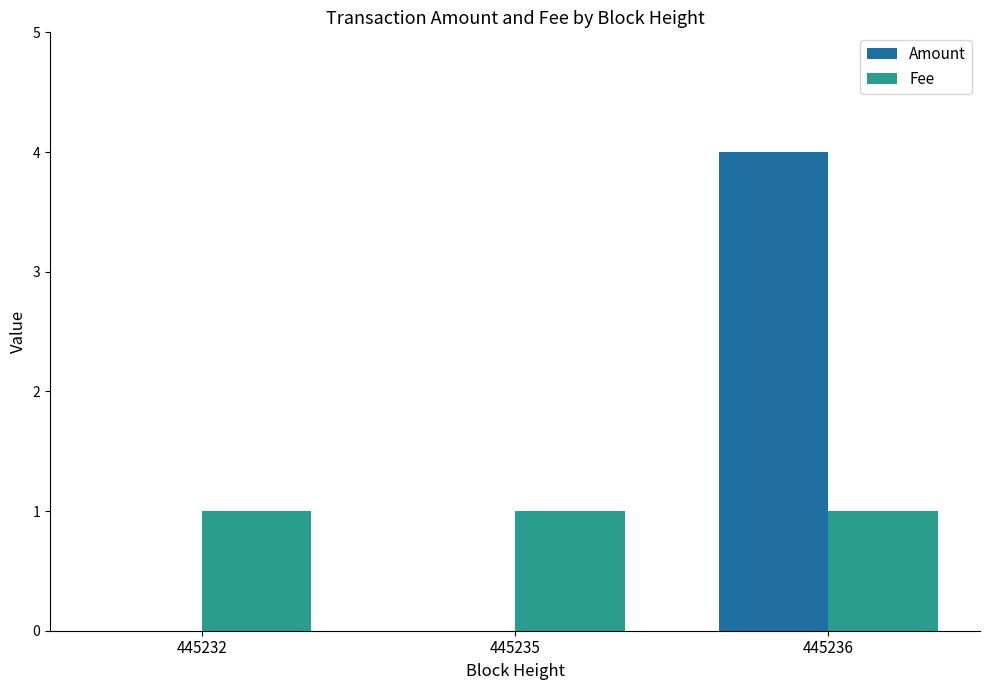

The value of Fee at 445235 is 1. True or false?

True